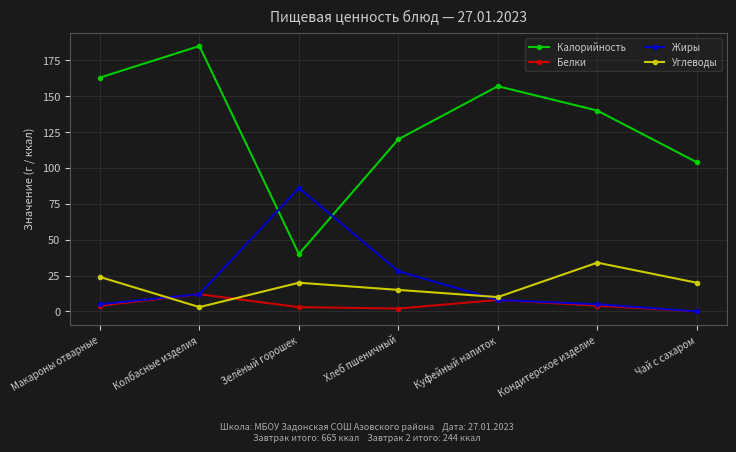

What are all the series names shown in the legend?

Калорийность, Белки, Жиры, Углеводы